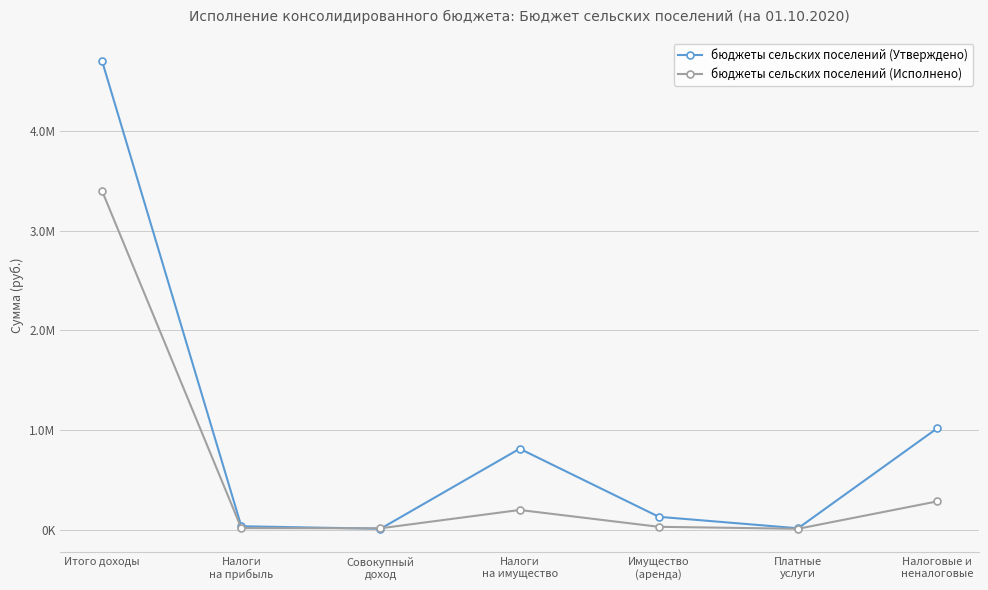

List the series in order of their peak value, highest first.

бюджеты сельских поселений (Утверждено), бюджеты сельских поселений (Исполнено)